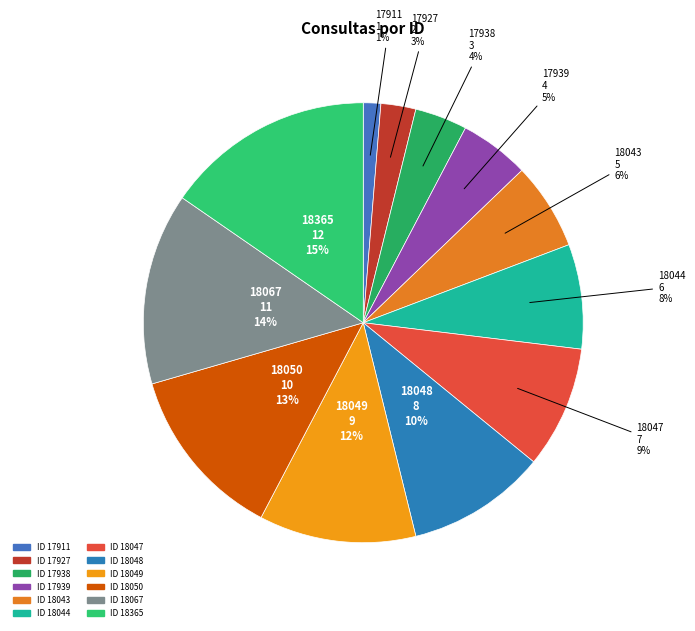

Count the number of slices in the pie.

12